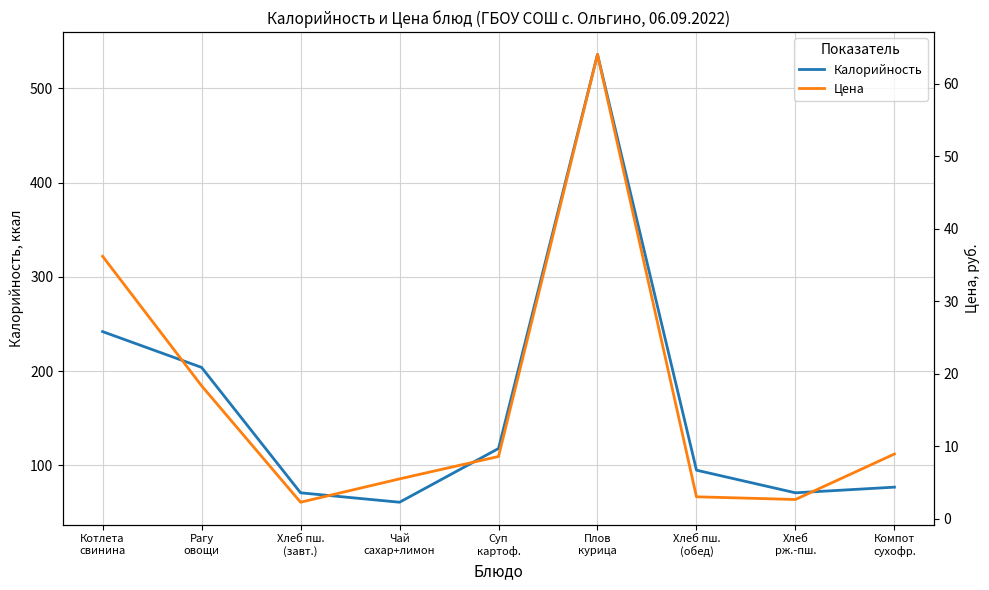

Reading right to left, list all the values displayed in this chart.

Калорийность: 77.0	71.0	95.0	536.0	118.0	61.0	71.0	204.0	242.0
Цена: 8.9	2.6	3.0	64.0	8.6	5.5	2.2	18.3	36.2